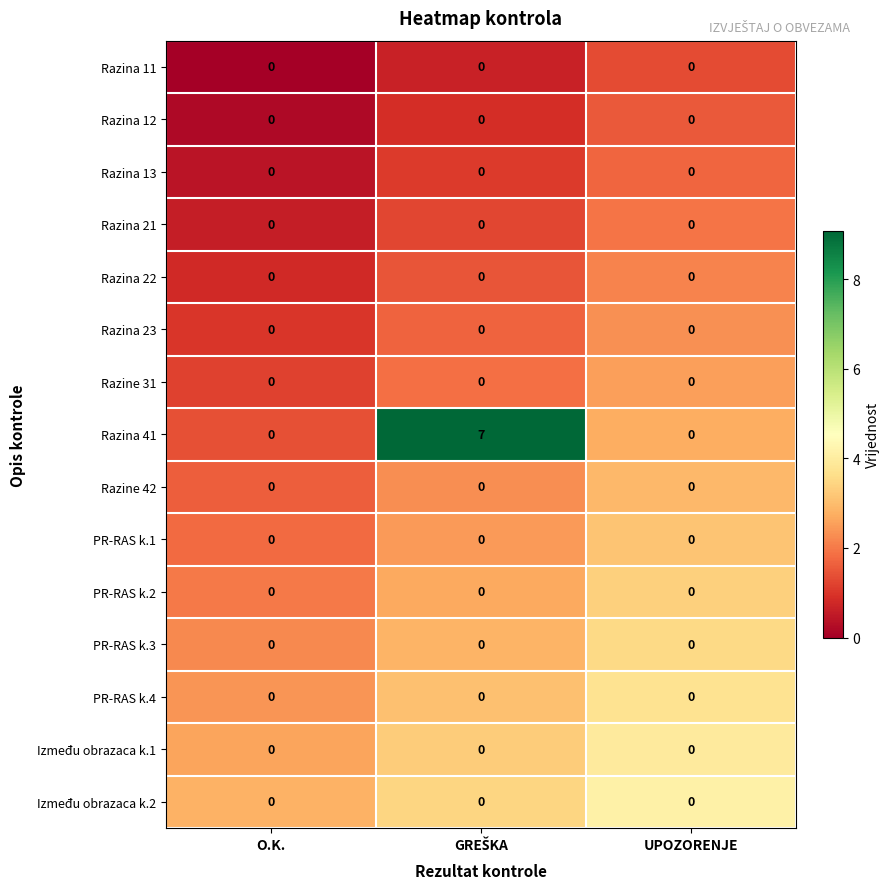

Which series has the largest total across all categories?

Razina 41